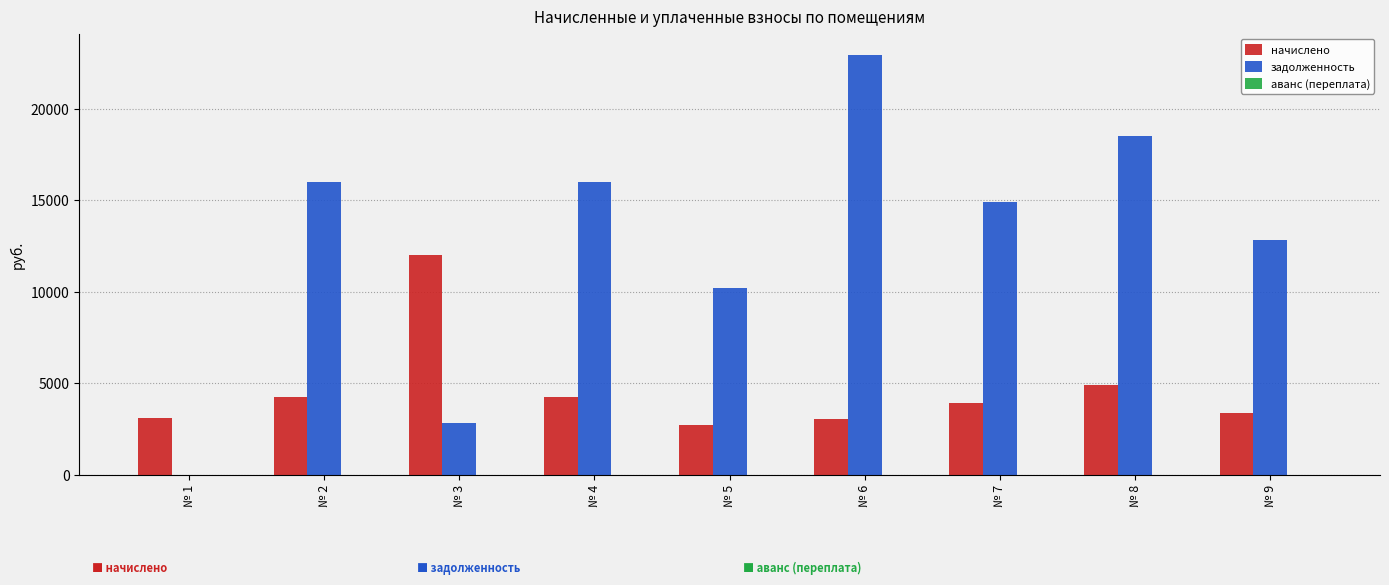

Which series has the largest total across all categories?

задолженность